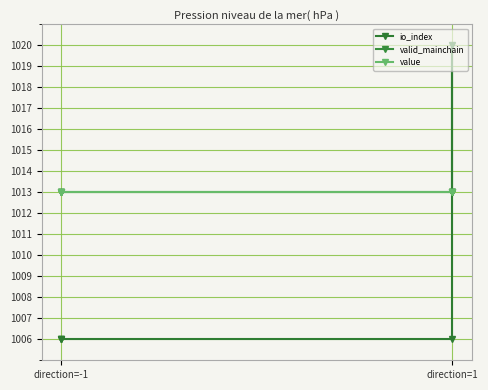

At which label does io_index reach its minimum?

direction=-1